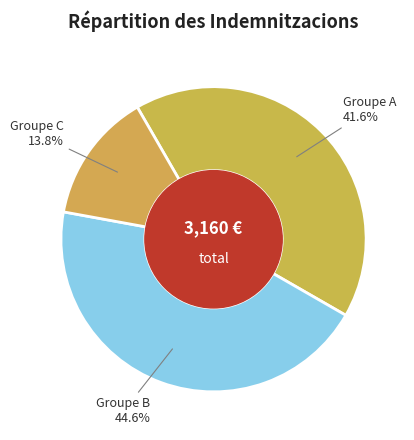

How many slices are in this pie chart?

3